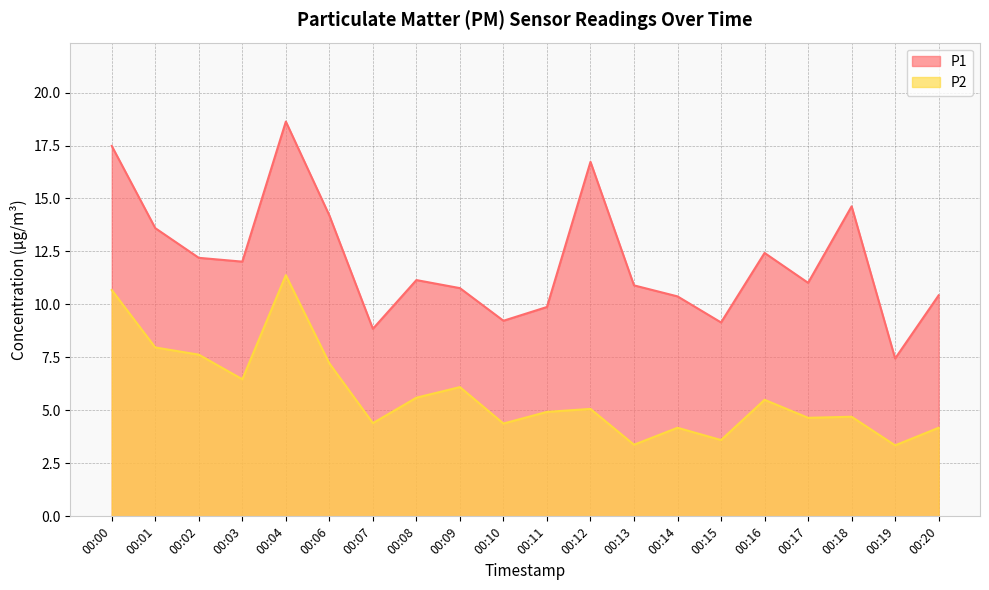

Where is the first local minimum for P2?

00:03